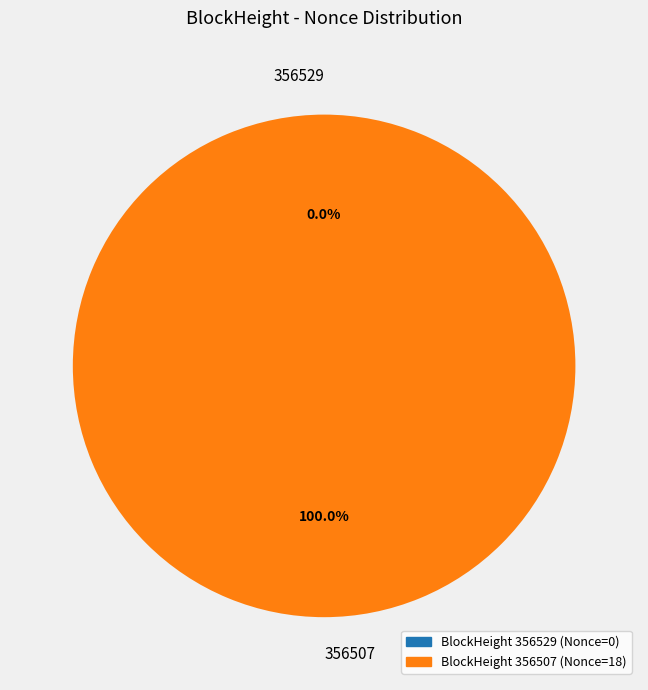

What is the change in value from 356529 to 356507?

+18